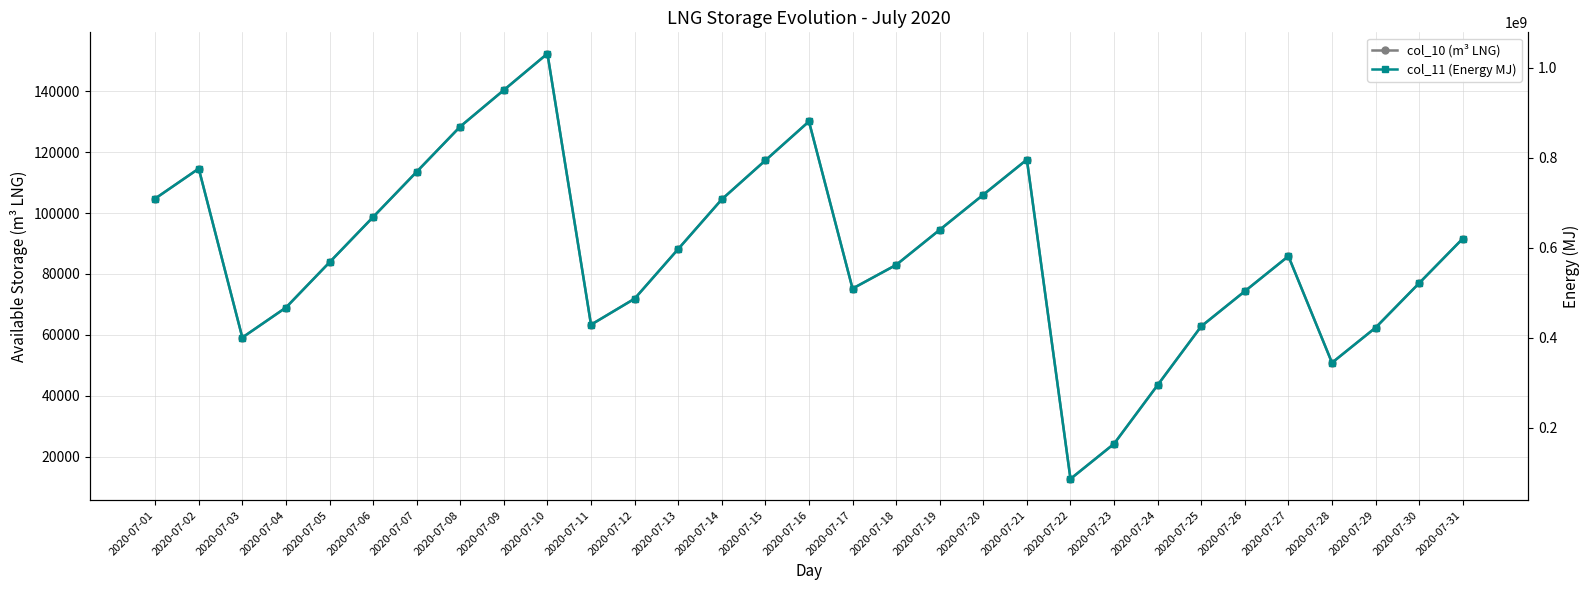

Is it true that col_11 (Energy MJ) equals 1126184635 at 2020-07-07?

False